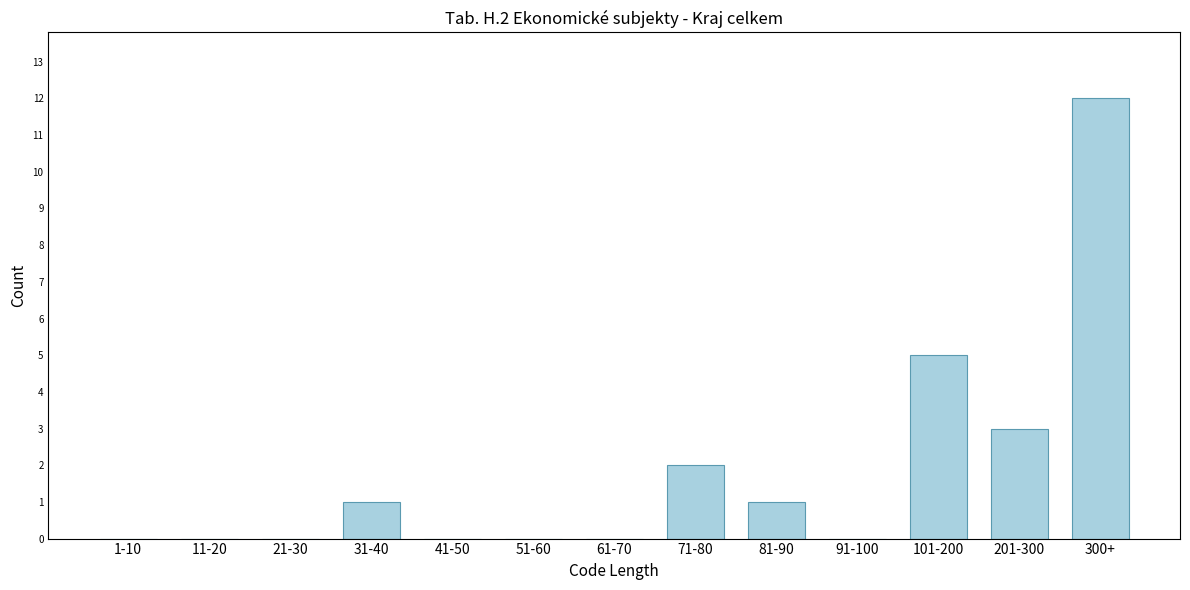

Reading left to right, what are all the values shown in this chart?

1-10=0	11-20=0	21-30=0	31-40=1	41-50=0	51-60=0	61-70=0	71-80=2	81-90=1	91-100=0	101-200=5	201-300=3	300+=12